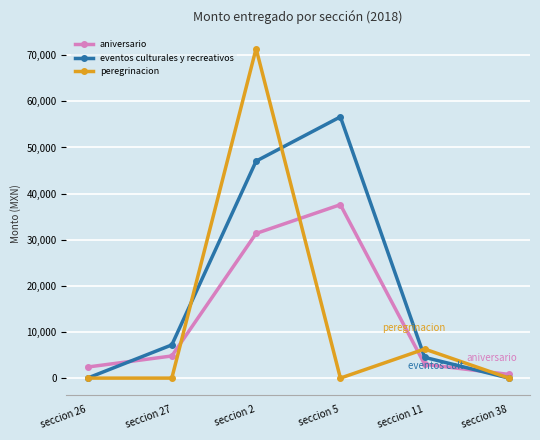

List the series in order of their peak value, highest first.

peregrinacion, eventos culturales y recreativos, aniversario